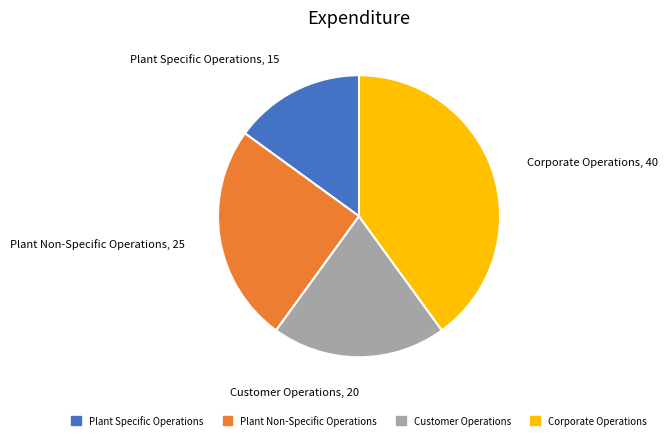

Is there a majority slice in this chart?

No